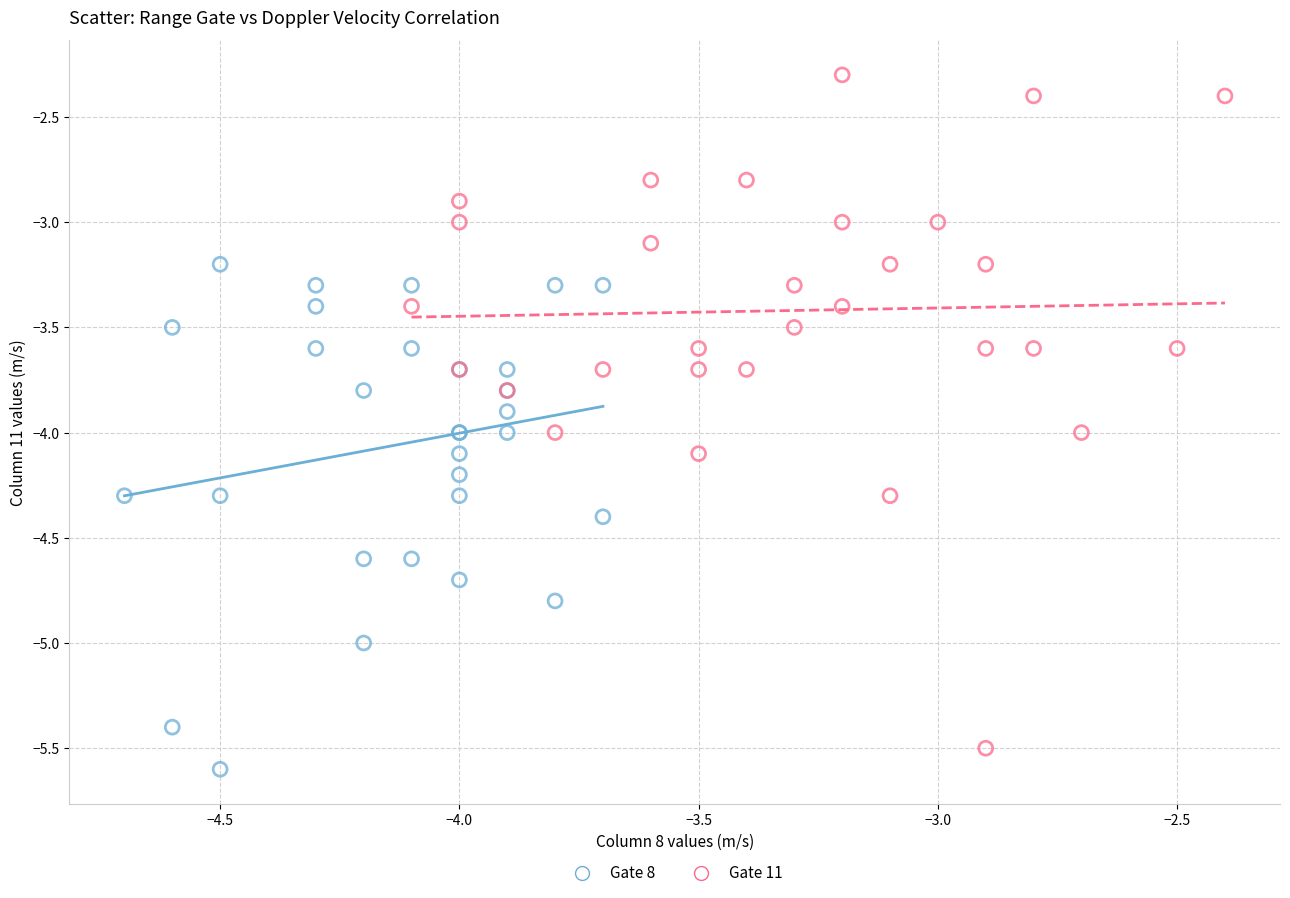

Which series contains the highest Y value?

Gate 11